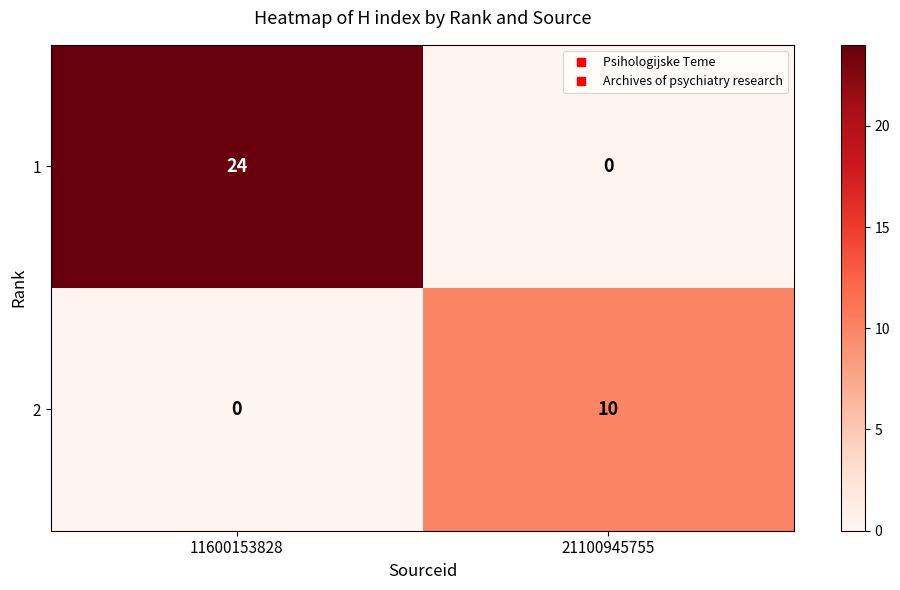

Which category has the highest value across all series?

11600153828